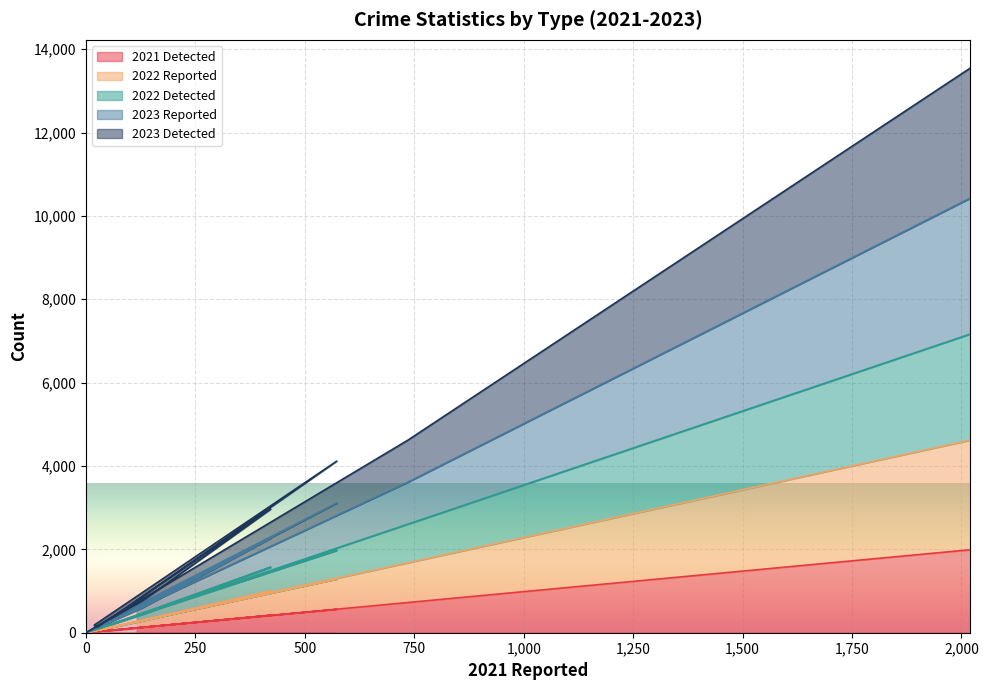

What is the sum of all 2023 Reported values?

27094